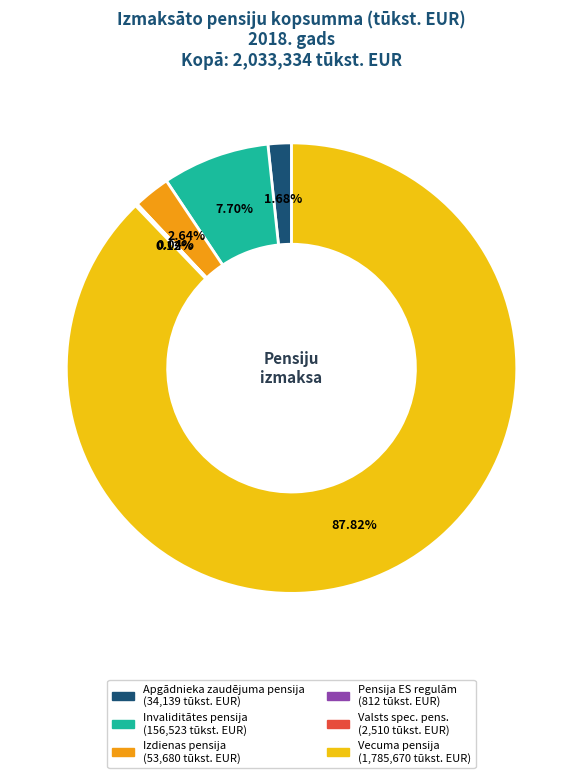

Do Invaliditātes pensija and Apgādnieka zaudējuma pensija together represent more than half of the pie?

No